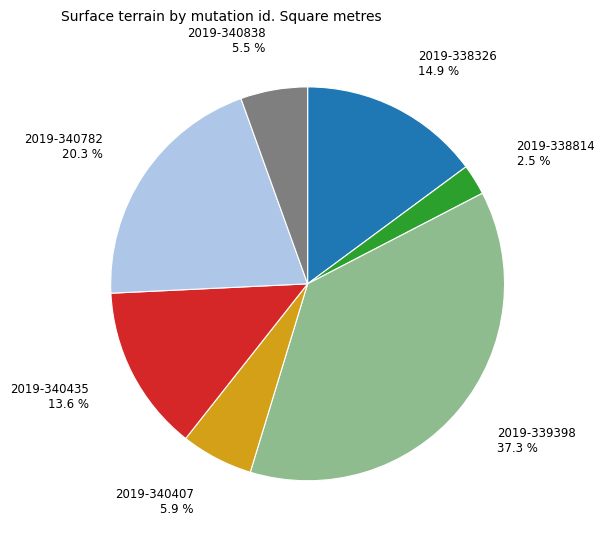

Which slice is the smallest?

2019-338814